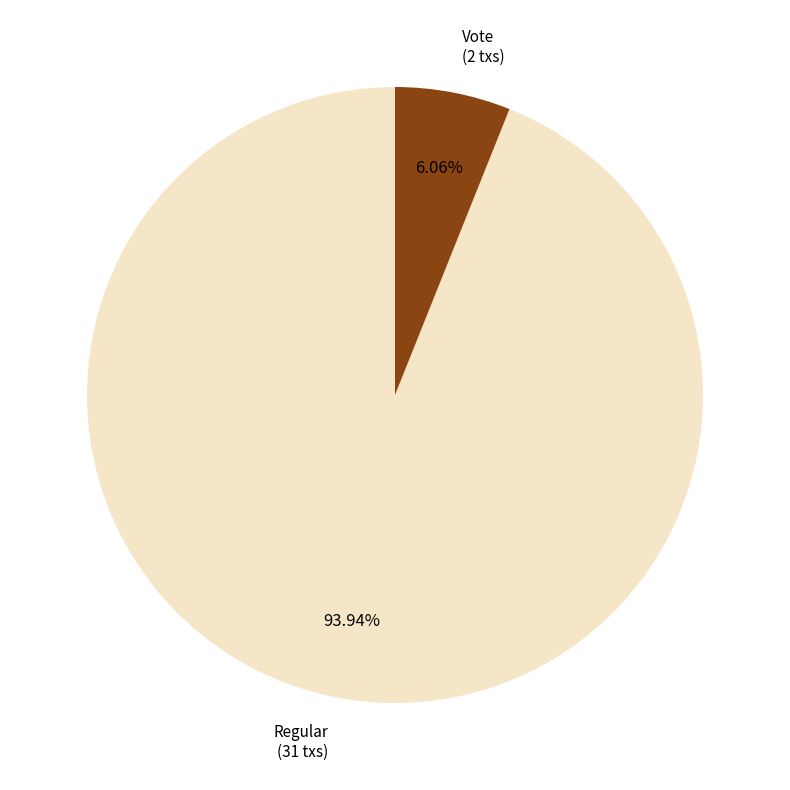

Does any single category account for the majority?

Yes